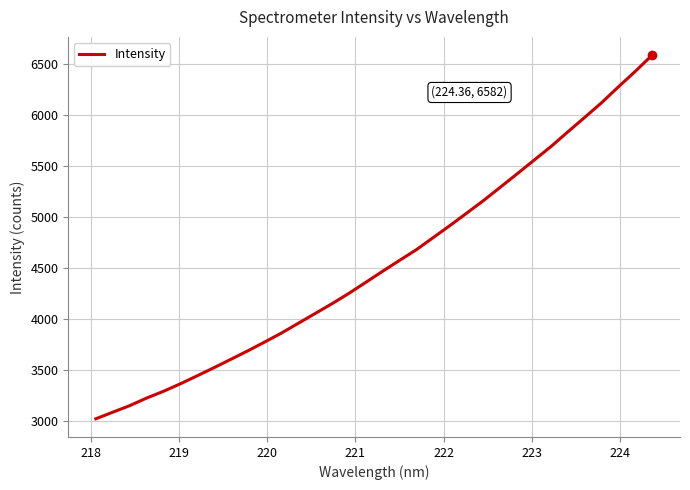

What is the difference between the maximum and minimum values?

3557.1